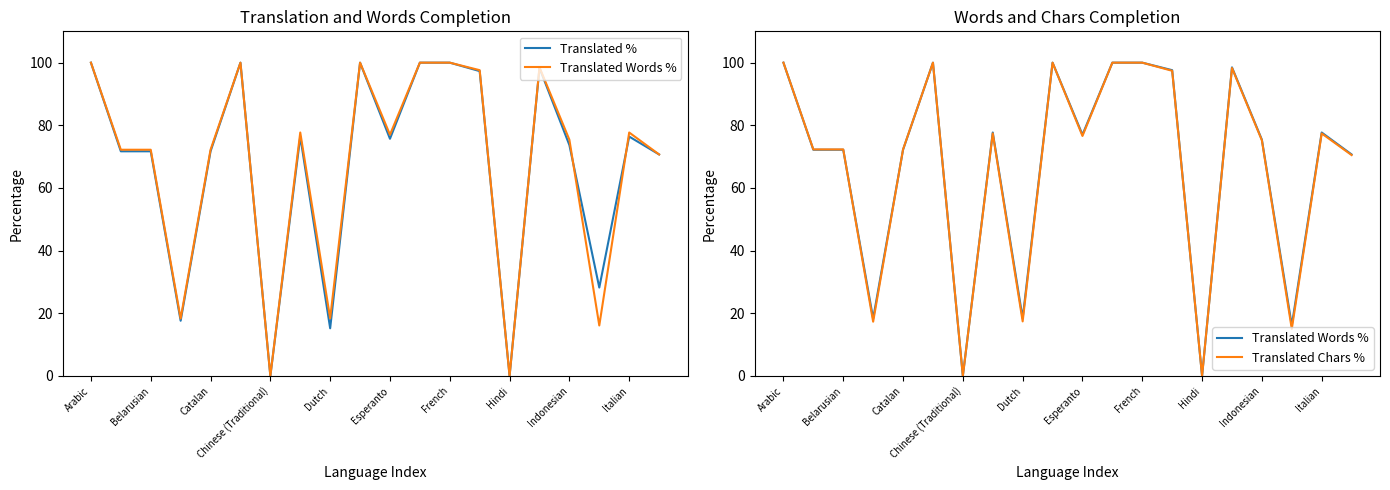

Does the chart have visible grid lines?

No